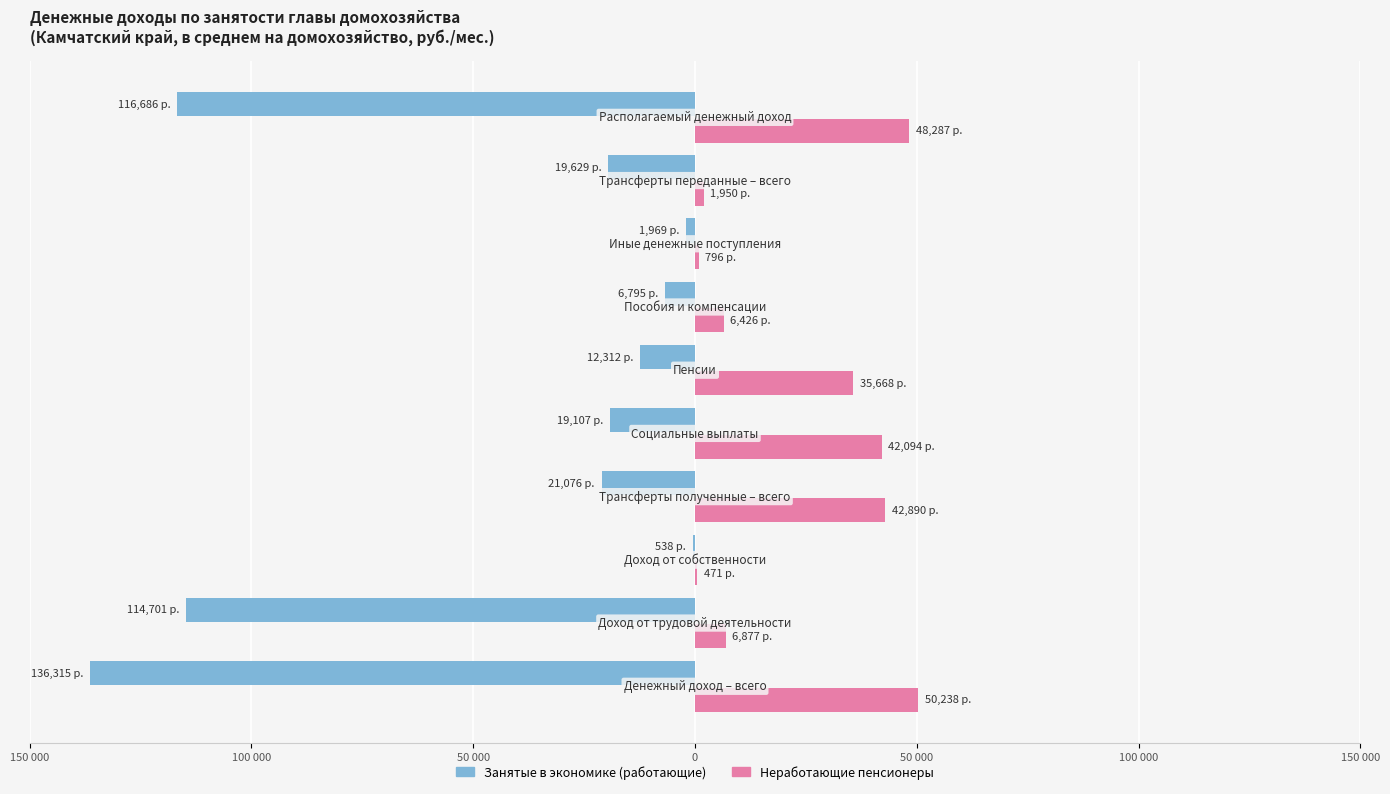

What are all the series names shown in the legend?

Занятые в экономике (работающие), Неработающие пенсионеры